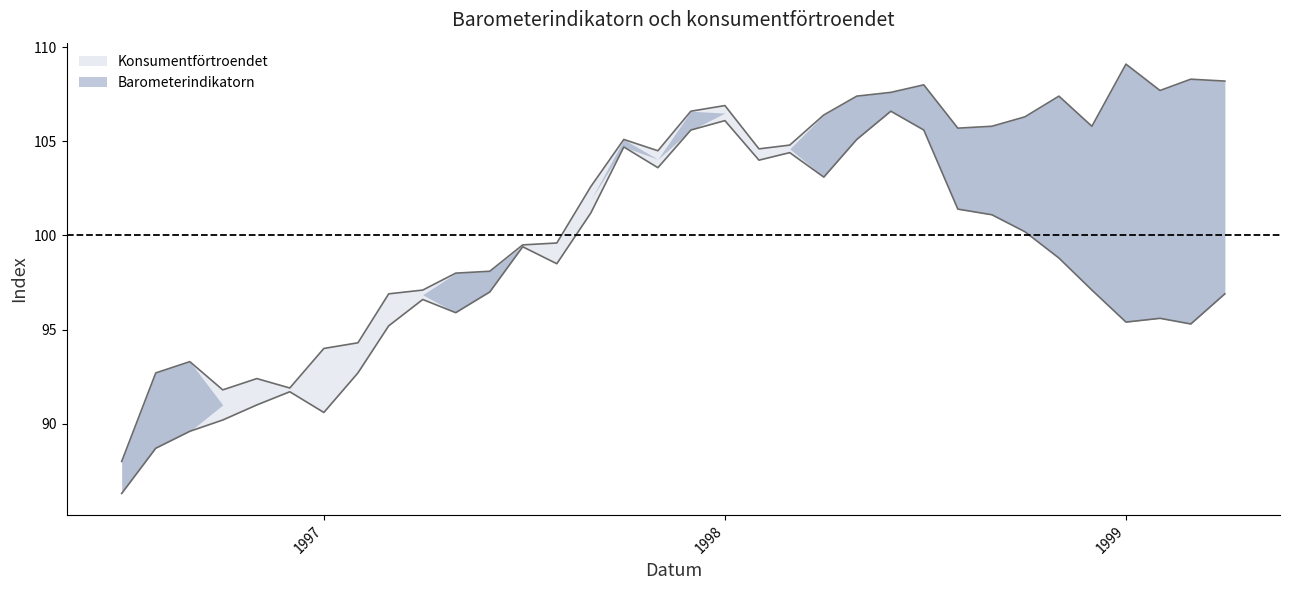

Is the value of Konsumentförtroendet at 1996-09-01 greater than the value of Barometerindikatorn at 1997-06-01?

No